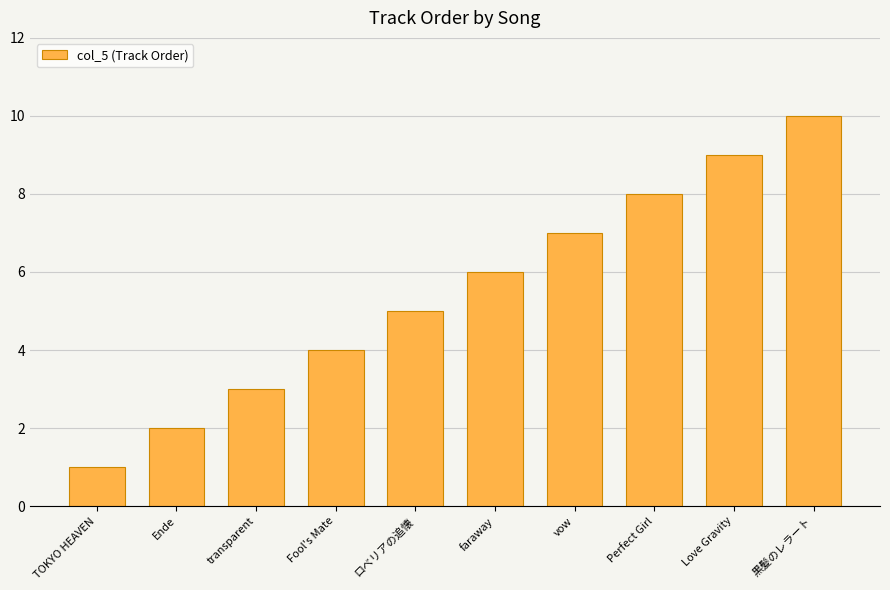

What is the maximum value shown in the chart?

10